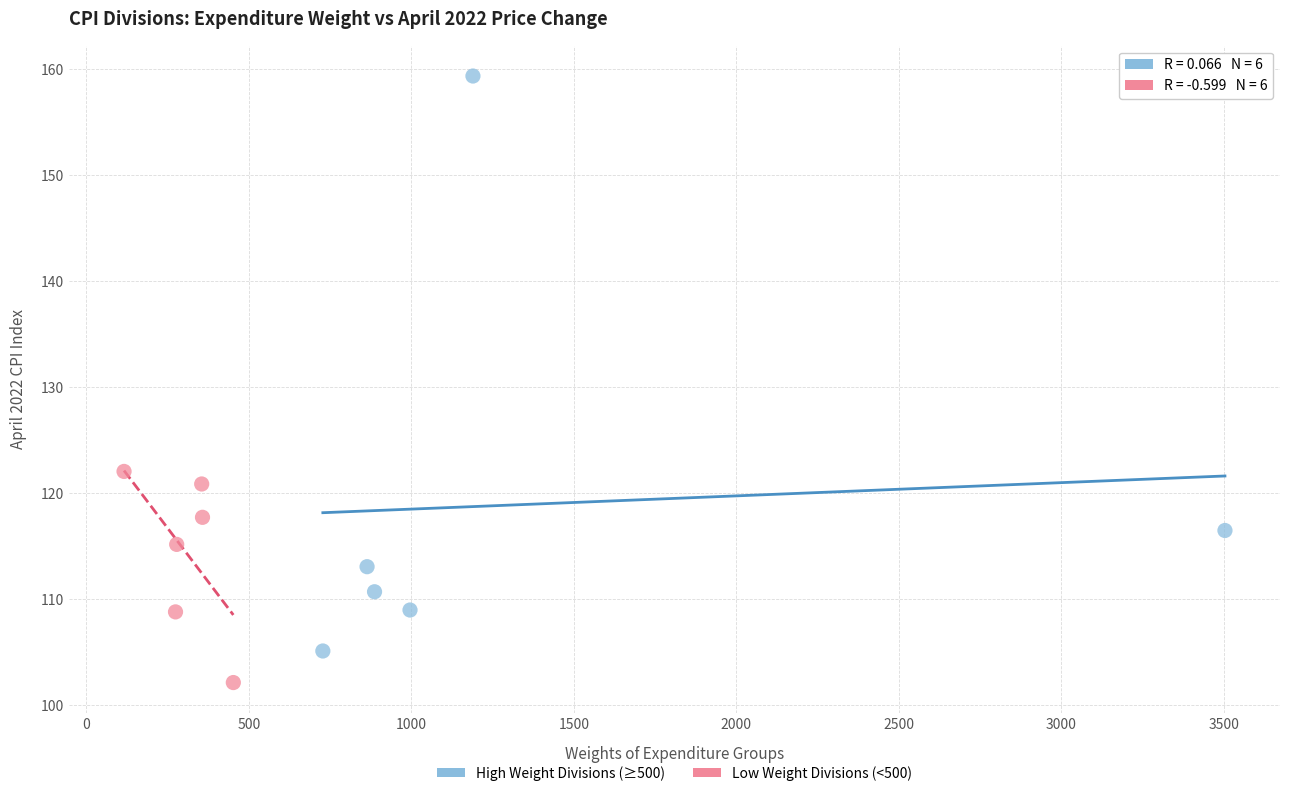

Which series reaches the minimum Y coordinate?

Low Weight Divisions (<500)